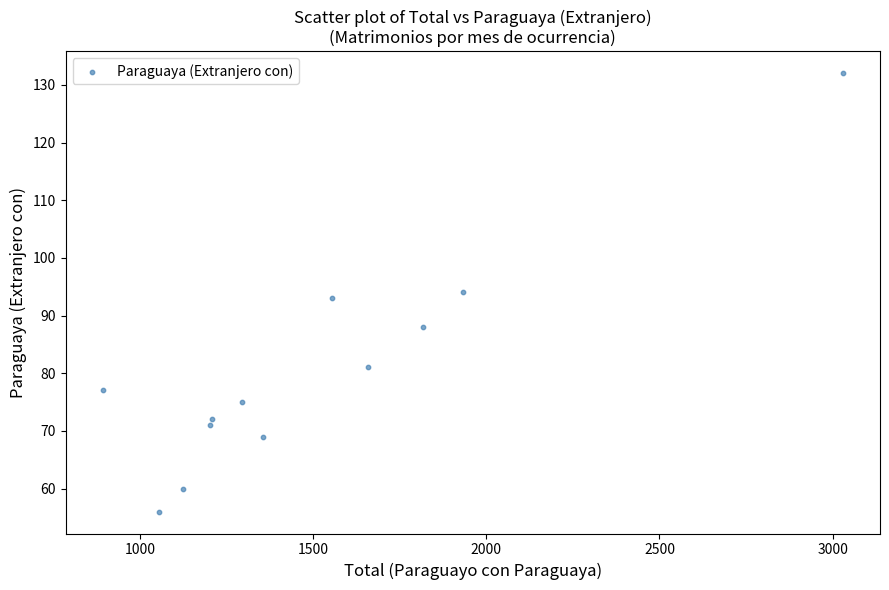

What is the average X value?

1510